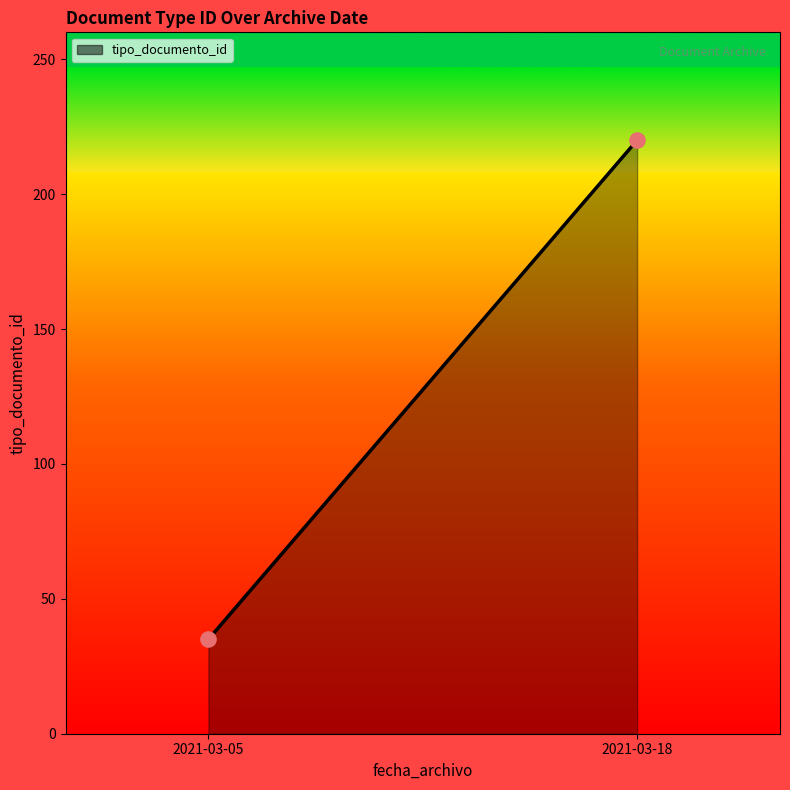

What is the range of Y values (max minus min)?

185